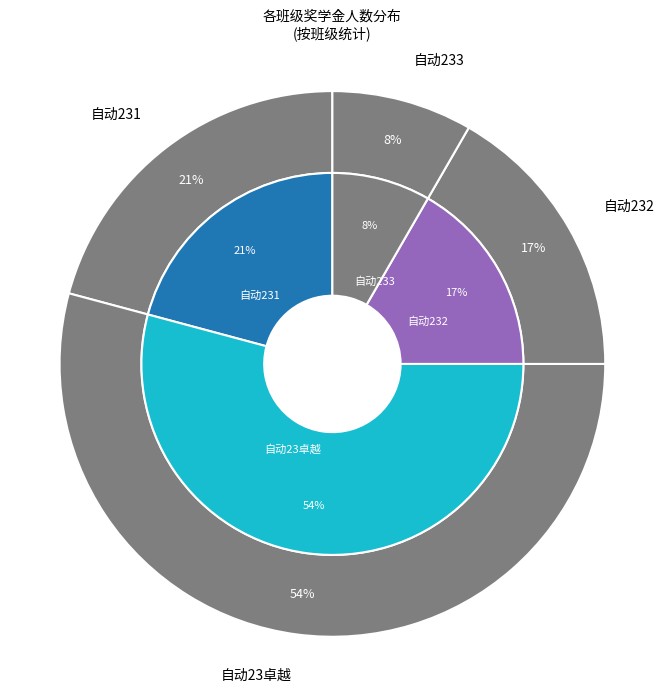

How many slices are in this pie chart?

4